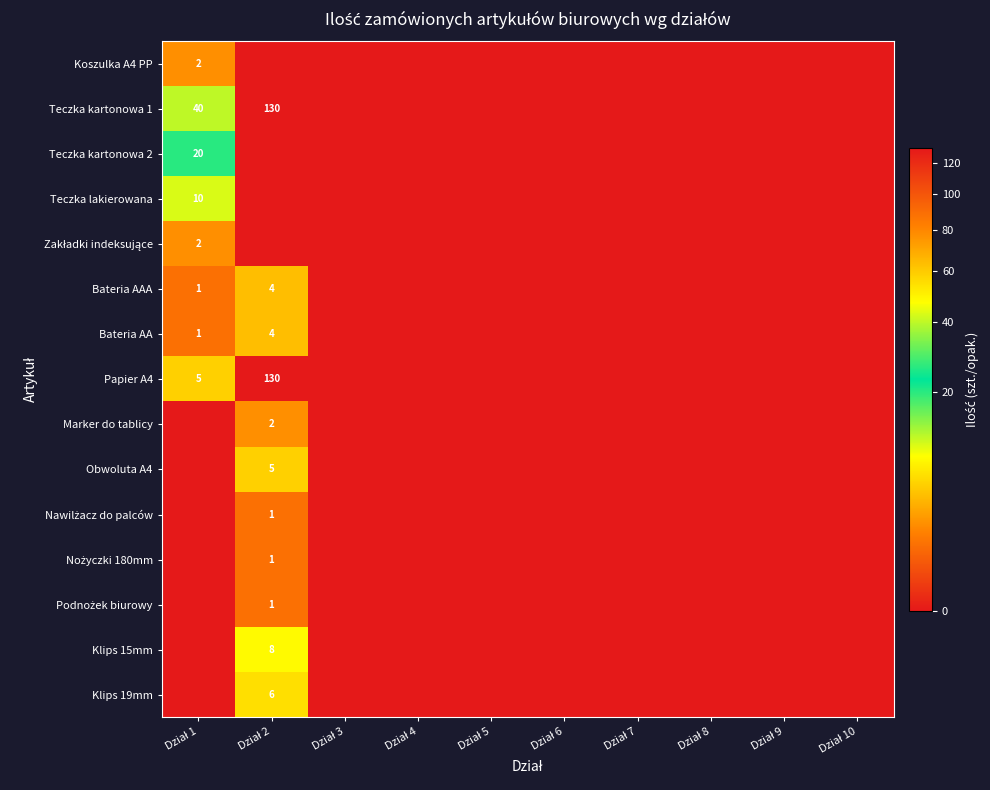

Which series has the largest total across all categories?

Teczka kartonowa 1